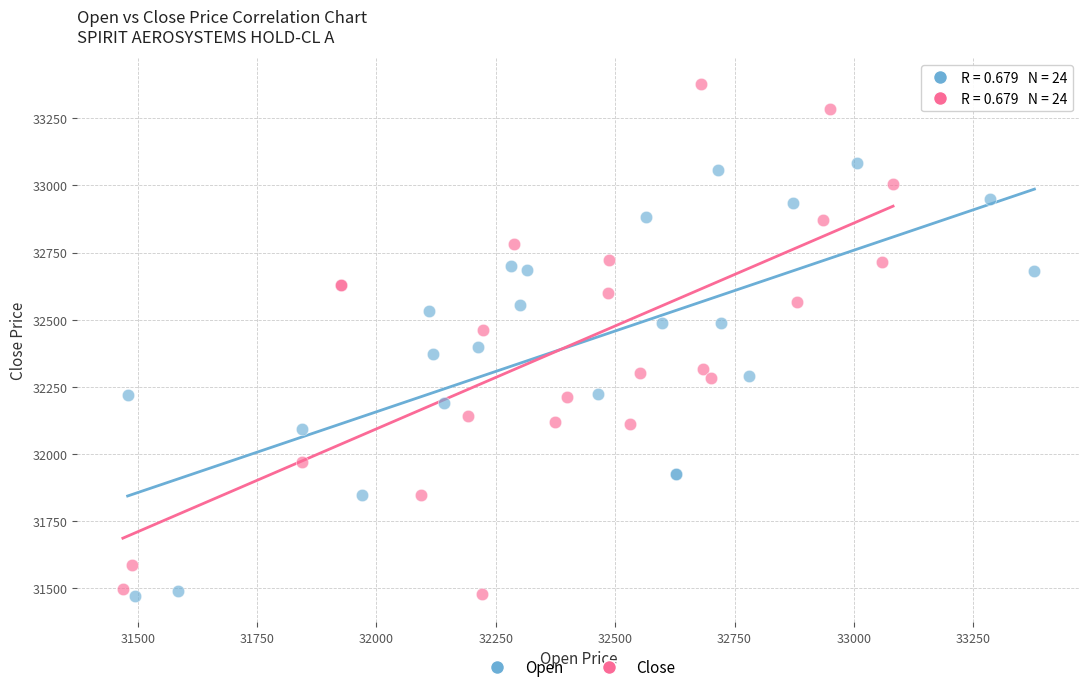

Which series has the widest spread of Y values?

Close